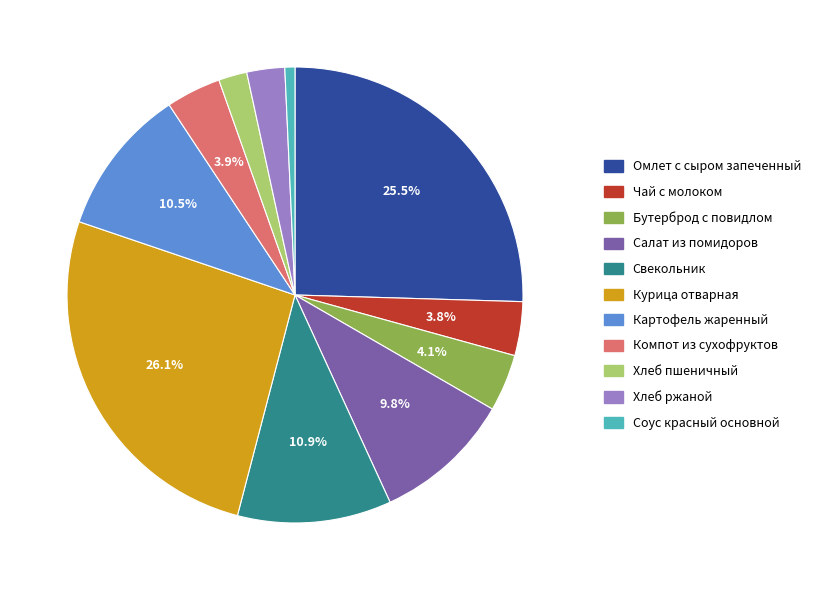

What portion of the pie excludes Курица отварная?

73.9%